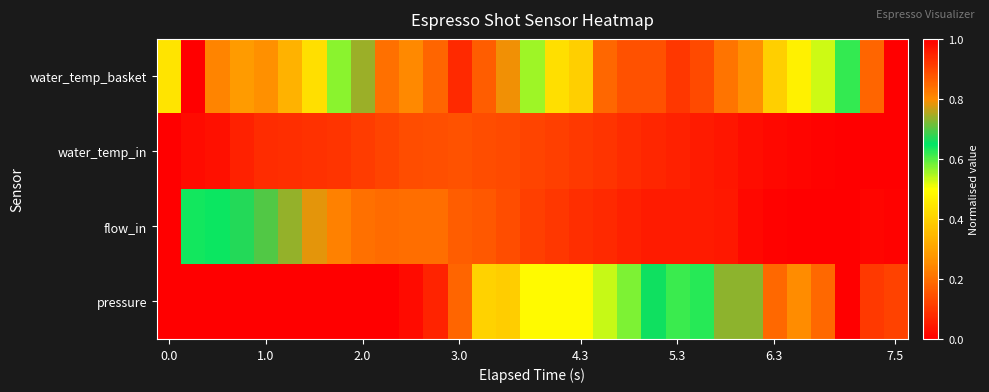

Reading left to right, what are all the values shown in this chart?

pressure: 0.0	0.0	0.0	0.0	0.0	0.0	0.0	0.0	0.0	0.0	0.0	0.1	0.2	0.4	0.4	0.5	0.5	0.5	0.5	0.6	0.7	0.6	0.6	0.7	0.7	0.9	0.8	0.9	1.0	0.9	0.9
flow_in: 0.0	0.6	0.6	0.7	0.7	0.7	0.8	0.8	0.8	0.8	0.8	0.8	0.9	0.9	0.9	0.9	0.9	0.9	0.9	1.0	1.0	1.0	1.0	1.0	1.0	1.0	1.0	1.0	1.0	1.0	1.0
water_temp_in: 0.0	1.0	1.0	1.0	0.9	0.9	0.9	0.9	0.9	0.9	0.9	0.9	0.9	0.9	0.9	0.9	0.9	0.9	0.9	0.9	0.9	1.0	1.0	1.0	1.0	1.0	1.0	1.0	1.0	1.0	1.0
water_temp_basket: 0.4	0.0	0.2	0.3	0.3	0.3	0.4	0.6	0.7	0.8	0.8	0.9	0.9	0.9	0.8	0.6	0.4	0.4	0.2	0.1	0.1	0.1	0.1	0.2	0.3	0.4	0.5	0.5	0.6	0.9	1.0